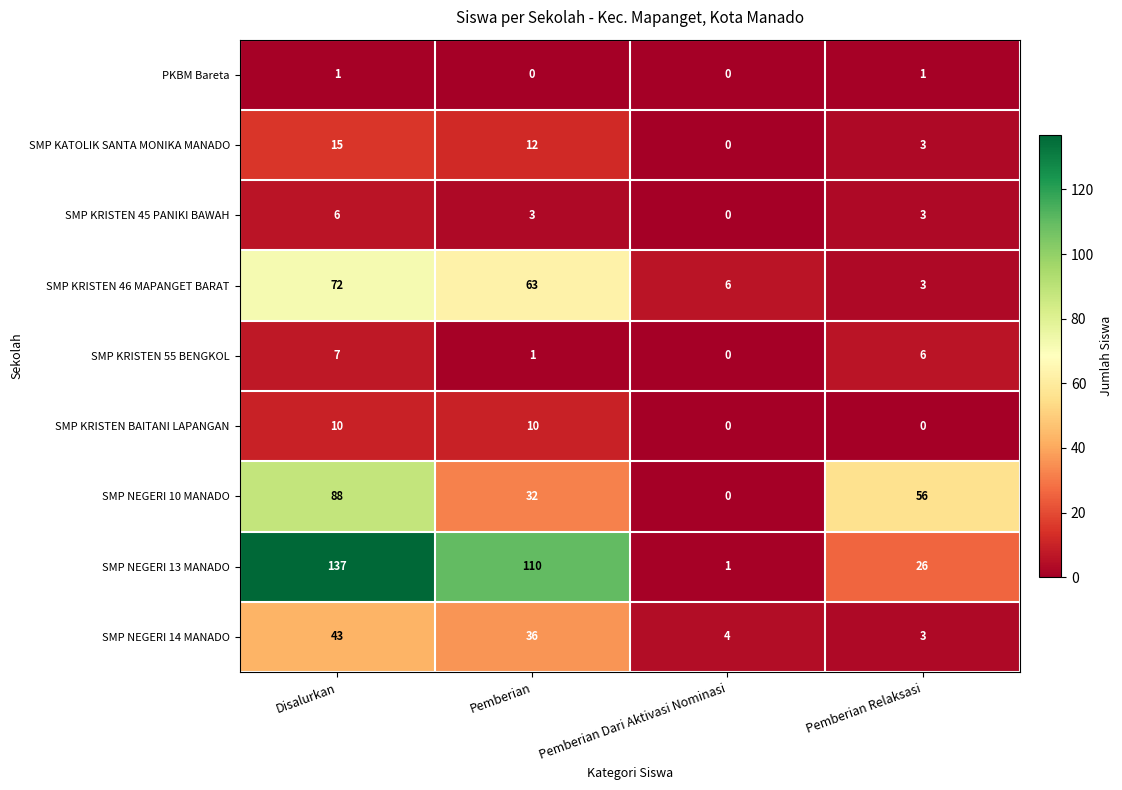

Which series has the largest total across all categories?

SMP NEGERI 13 MANADO